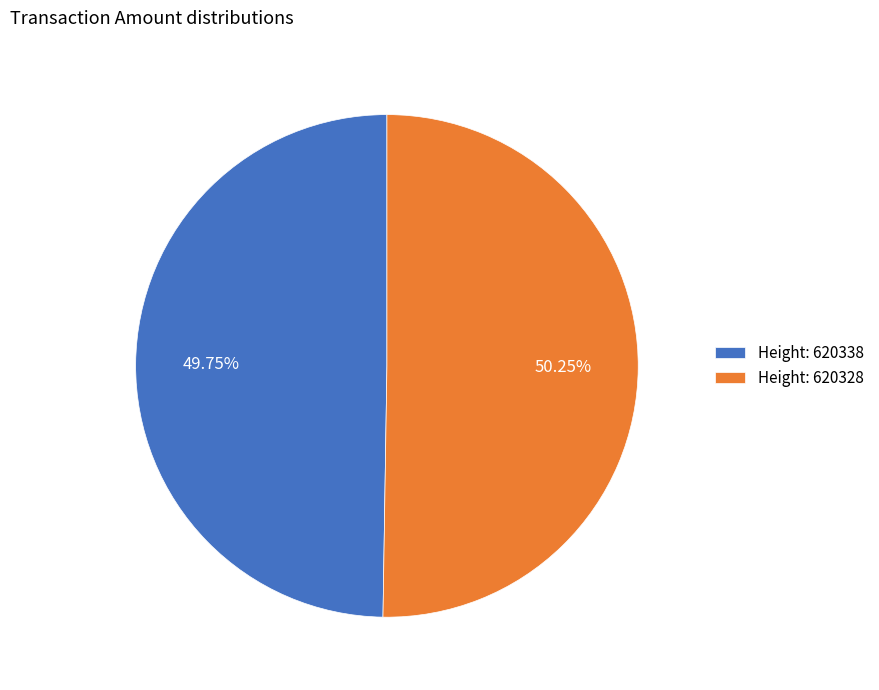

What is the majority slice?

Height: 620328